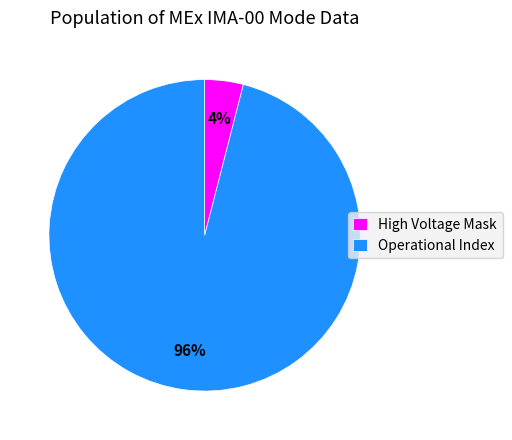

True or false: Operational Index accounts for 84% of the total.

False